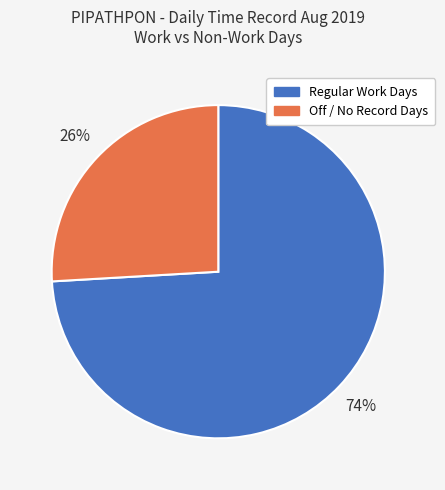

How many slices are in this pie chart?

2